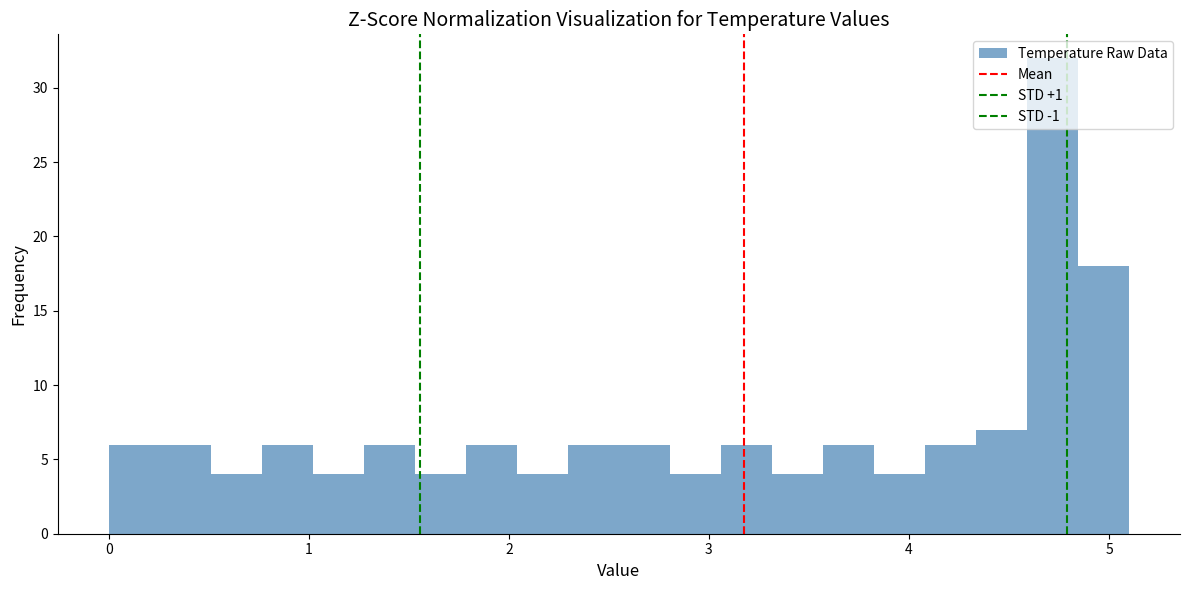

Around what value on the x-axis is the tallest bar? Give the approximate position of its centre, as read against the axis.

4.7